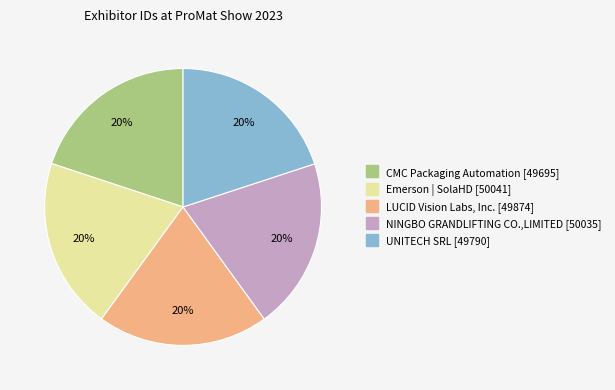

To the nearest percent, what percentage of the pie is Emerson | SolaHD?

20%